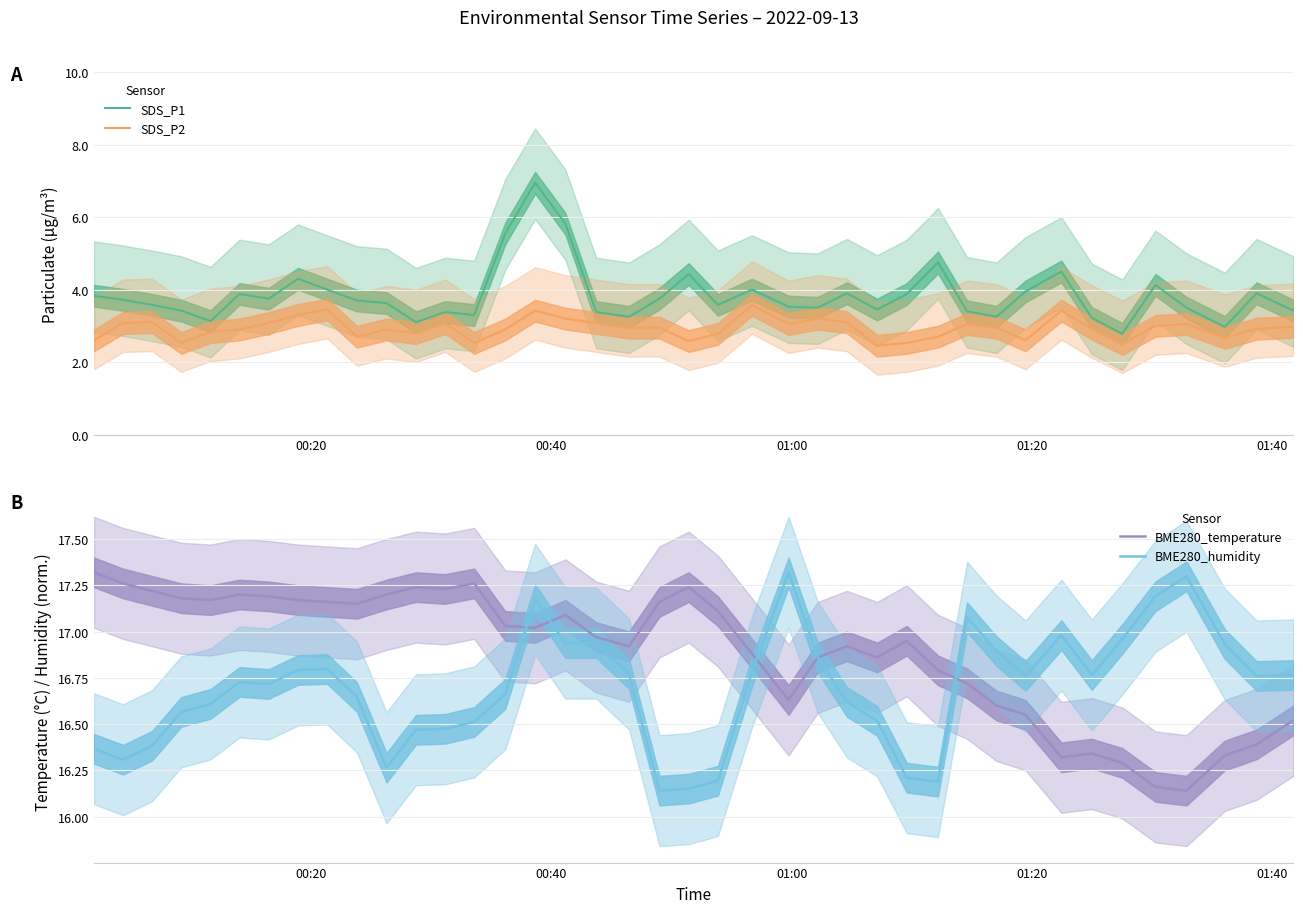

What is the average value of the SDS_P2 series?

2.9